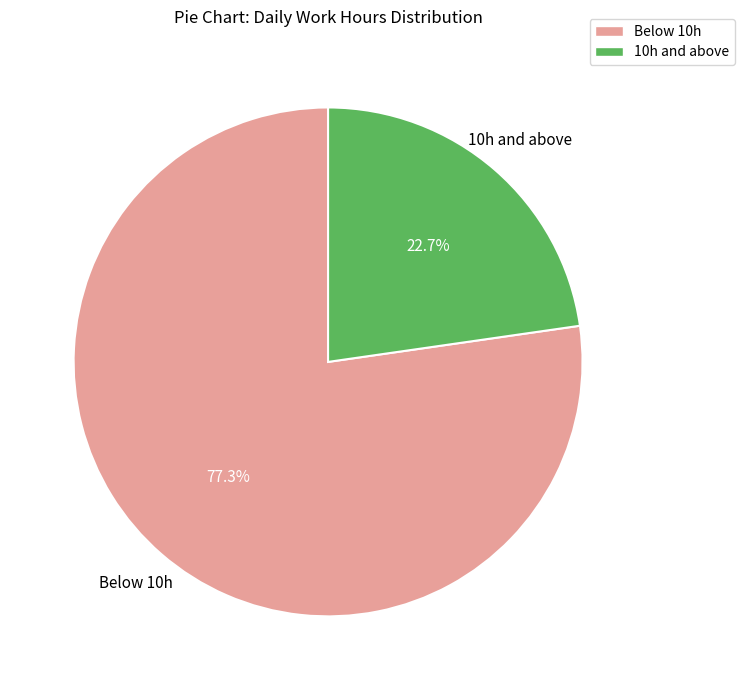

Rank the categories by value from lowest to highest.

10h and above, Below 10h